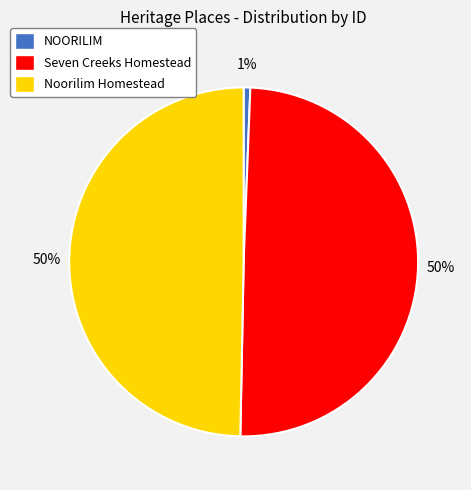

What percentage is the NOORILIM slice, to the nearest percent?

1%